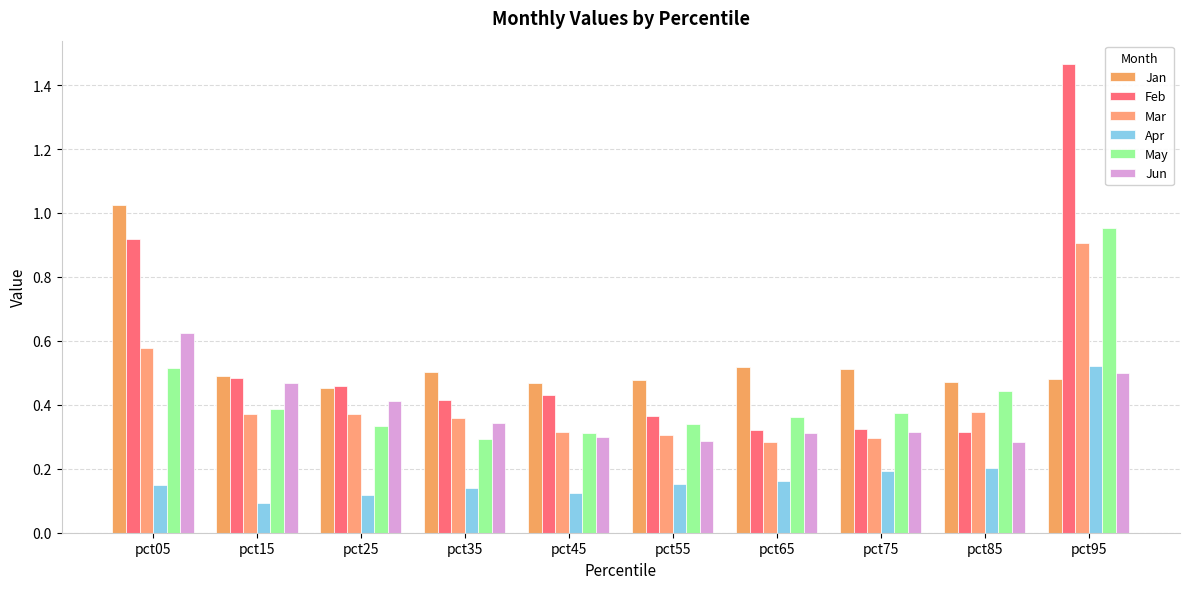

Rank the series at pct85 from highest to lowest value.

Jan, May, Mar, Feb, Jun, Apr